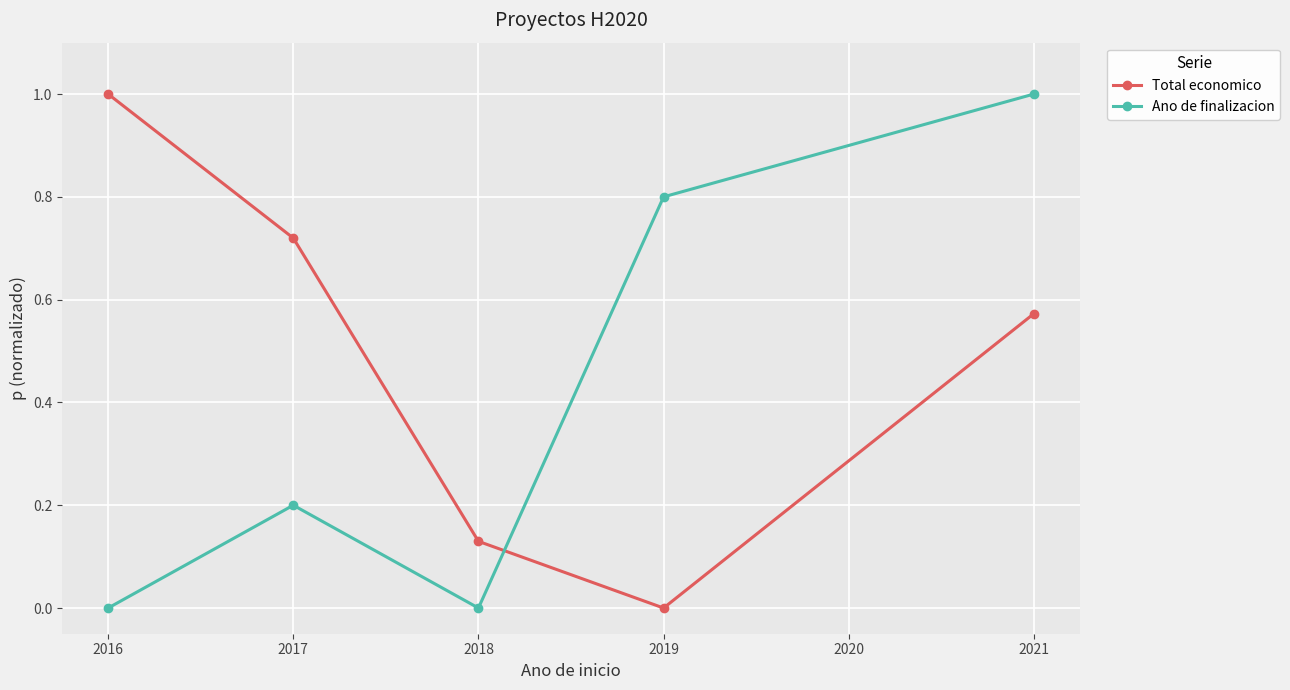

What is the total value across all series at 2017?

0.9